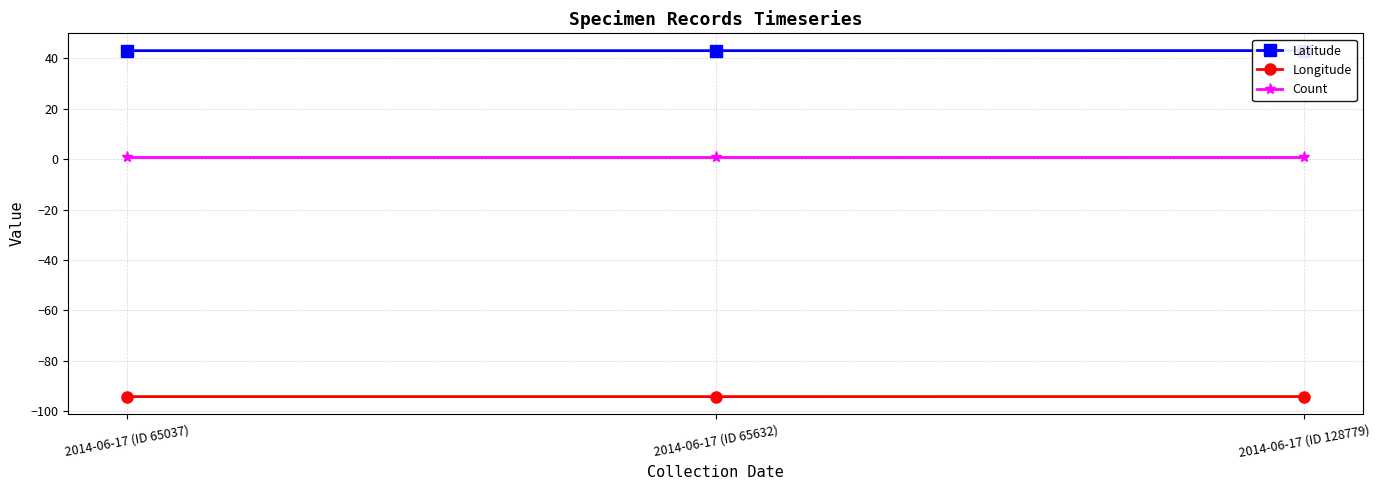

True or false: Latitude has a value of 43.1 at 2014-06-17 (ID 128779).

True